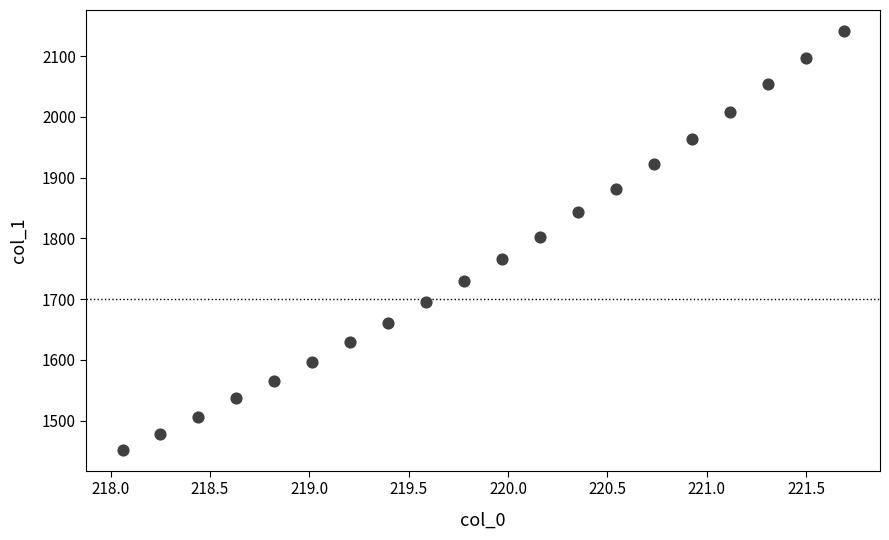

What is the range of Y values (max minus min)?

688.9